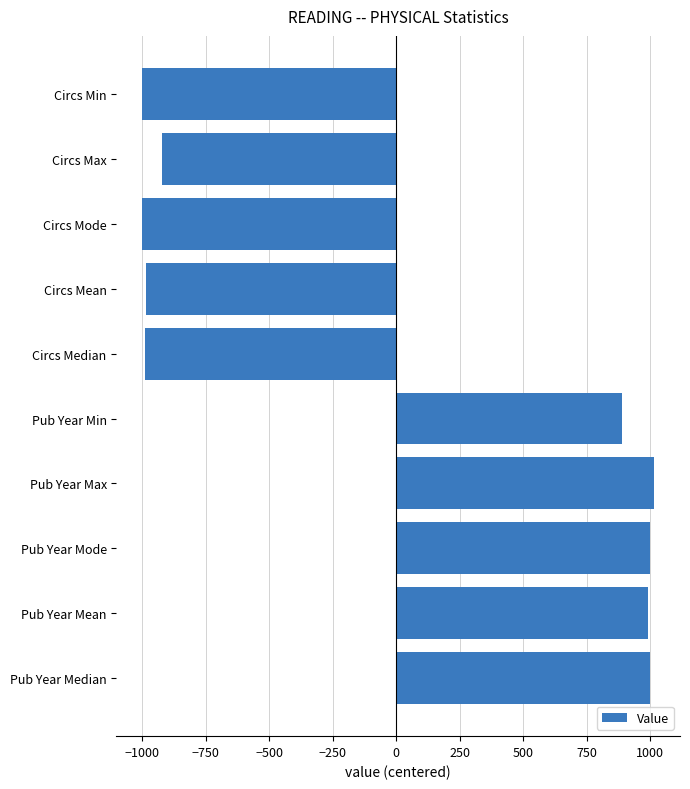

Read the value at Circs Mean.

-985.9